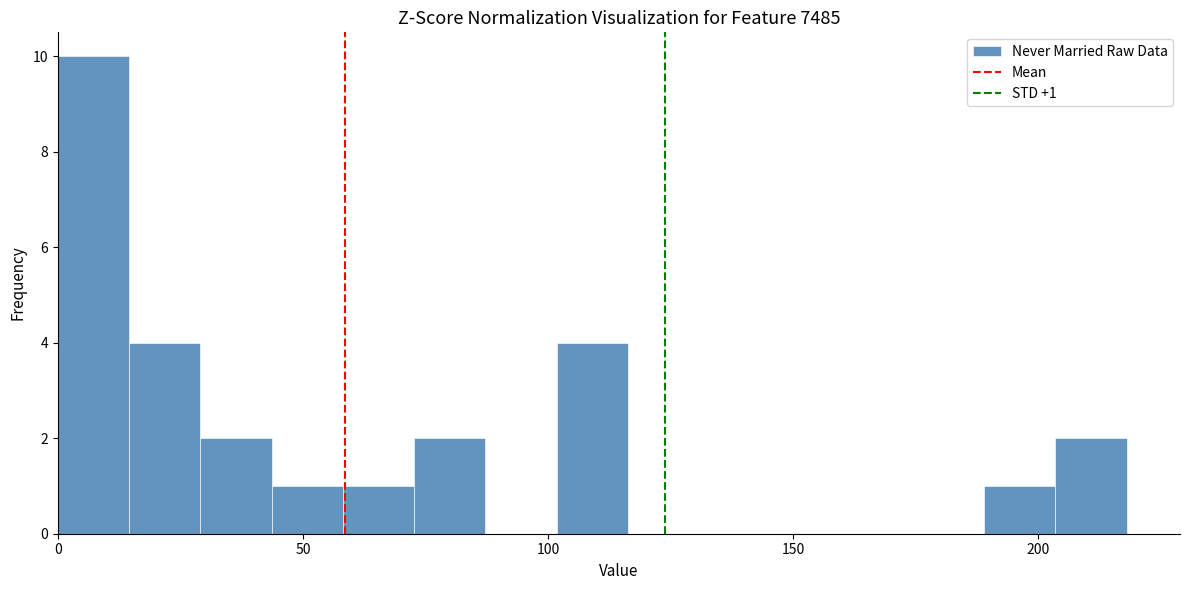

Around what value on the x-axis is the tallest bar? Give the approximate position of its centre, as read against the axis.

5